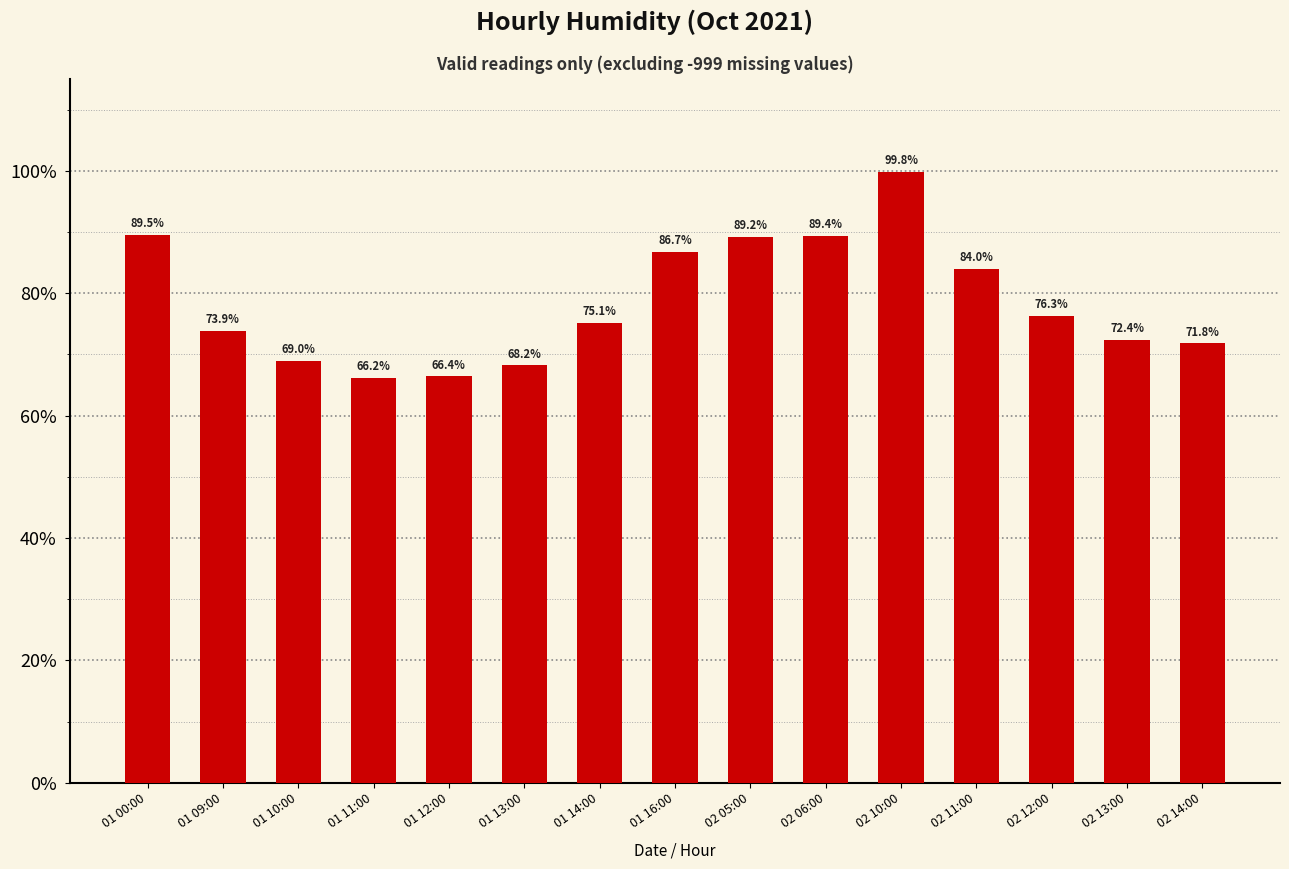

The value at 01 12:00 is 66.4. True or false?

True